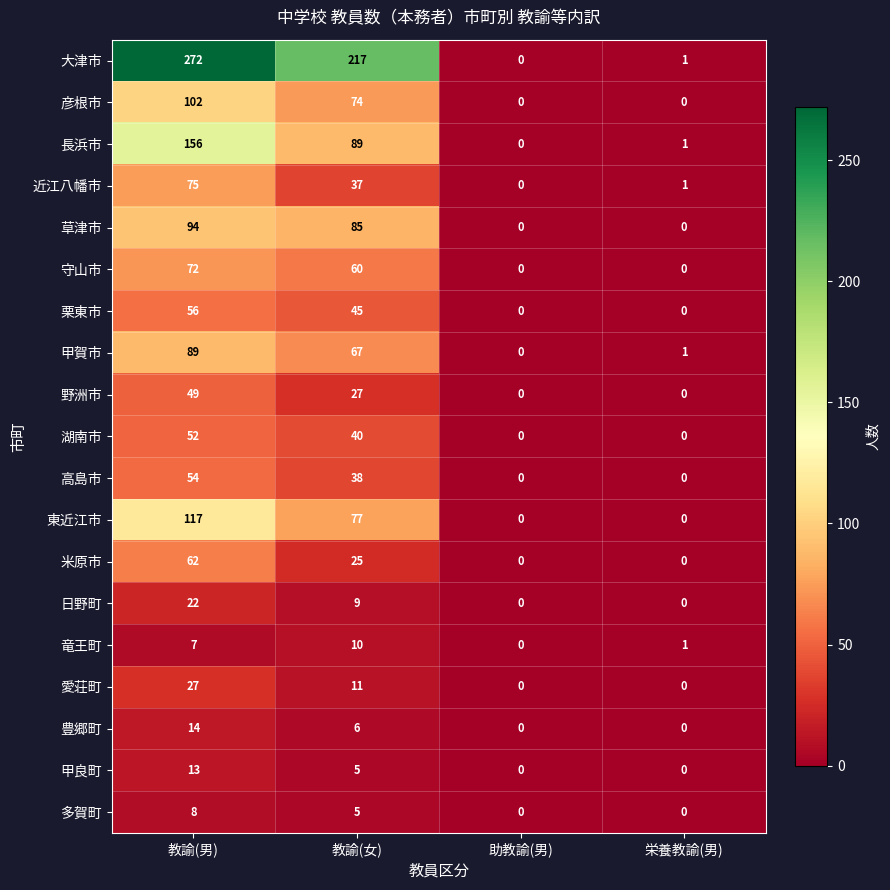

The value of 甲賀市 at 教諭(女) is 67. True or false?

True